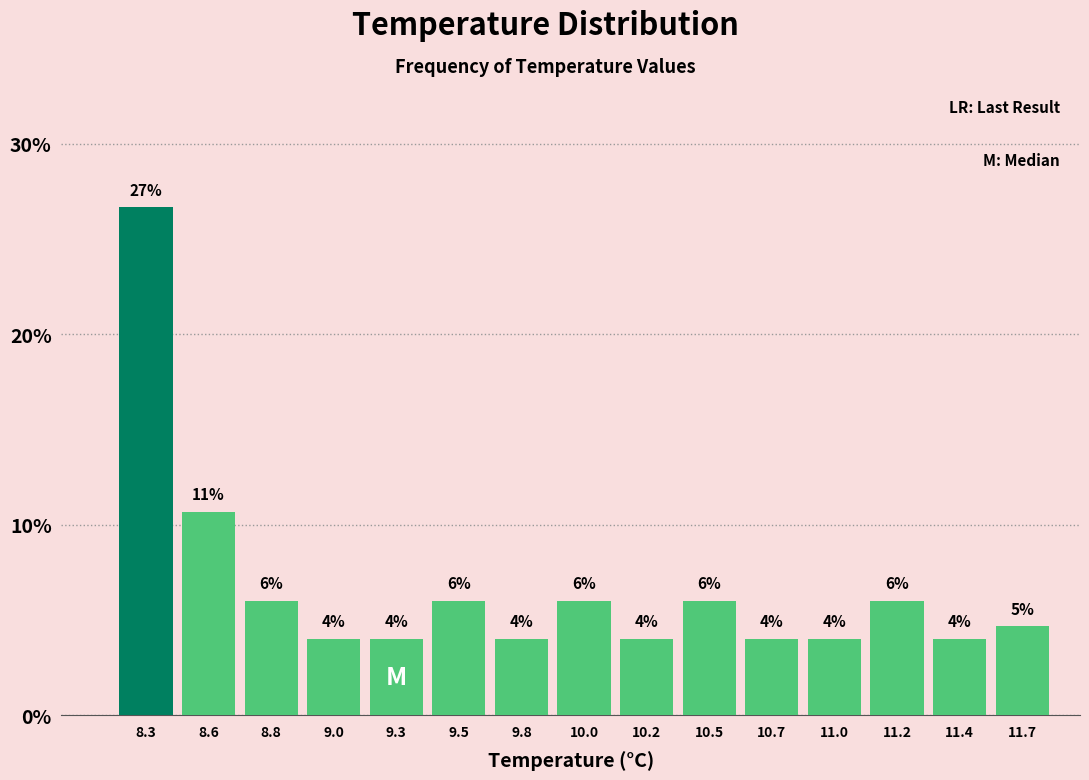

What position from the left is 9.3?

5